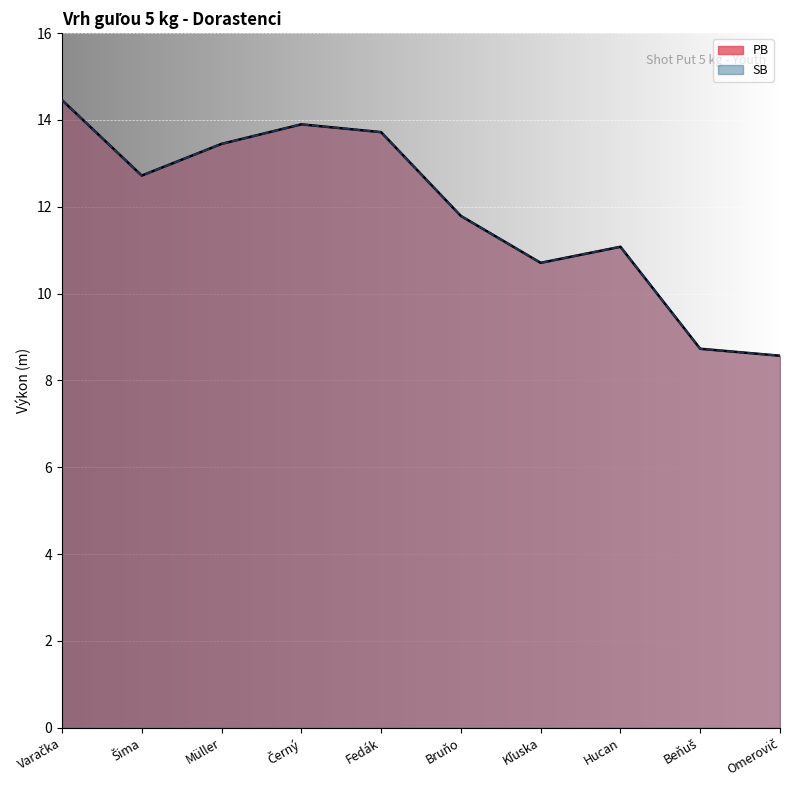

Does the chart display data point markers on the line(s)?

No